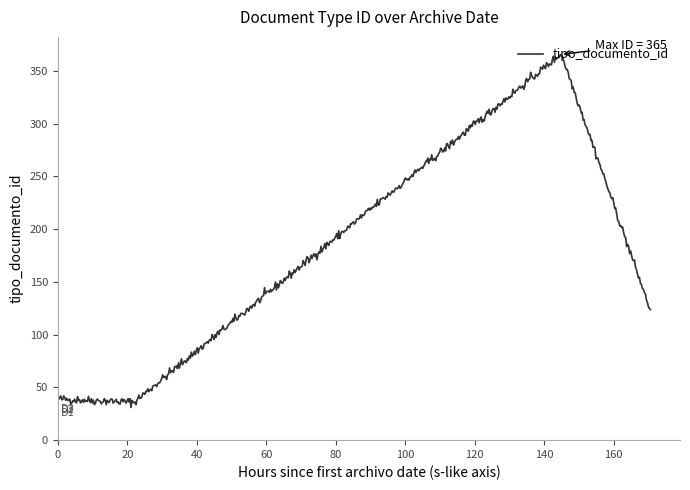

What is the maximum value shown in the chart?

365.3